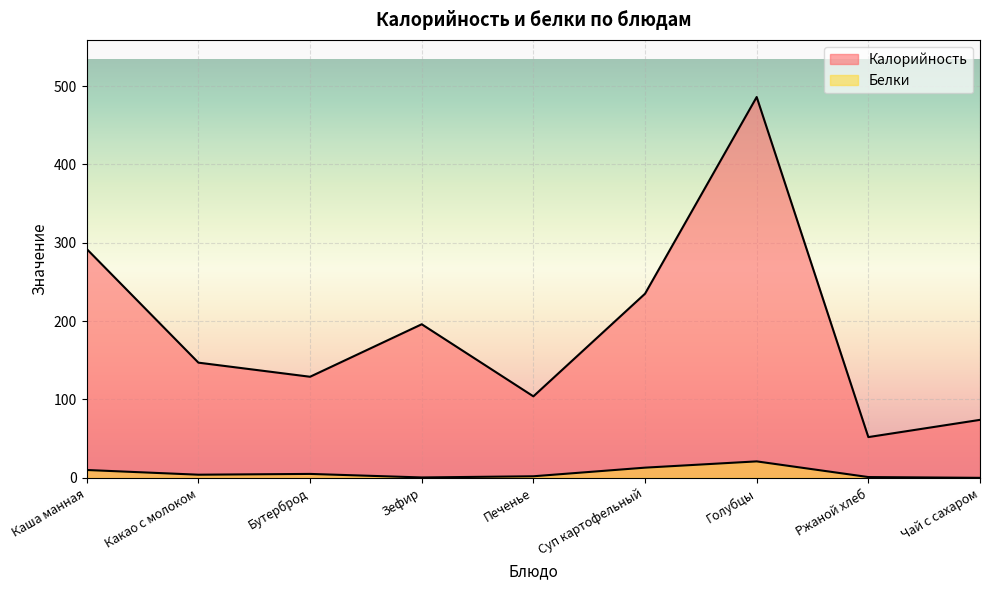

The Белки series shows 4.0 at Какао с молоком. True or false?

True